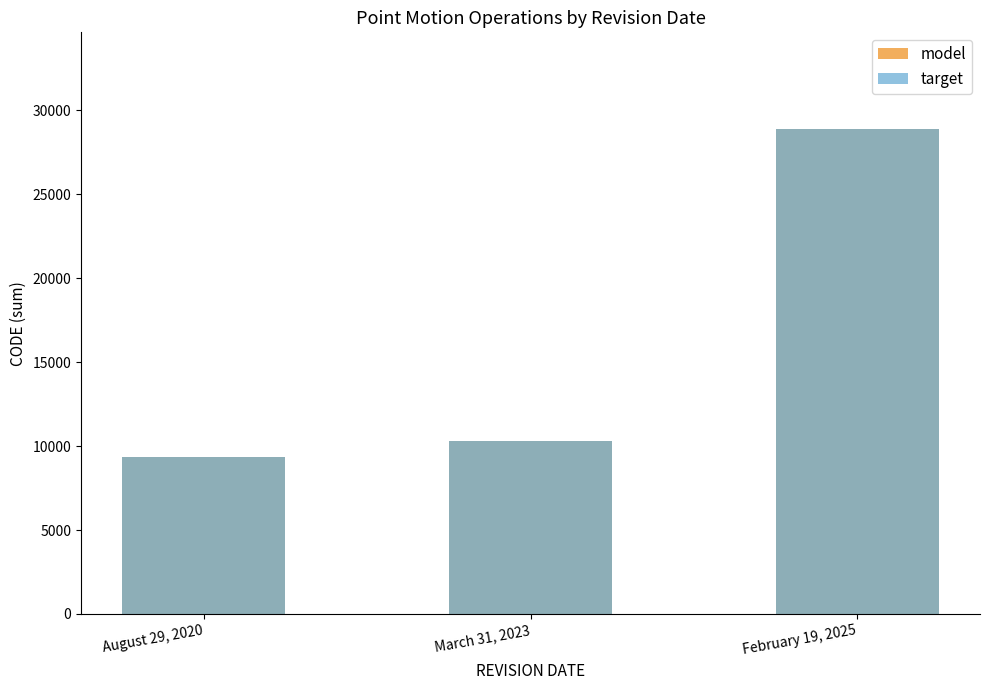

At which category is the sum across all series the highest?

February 19, 2025